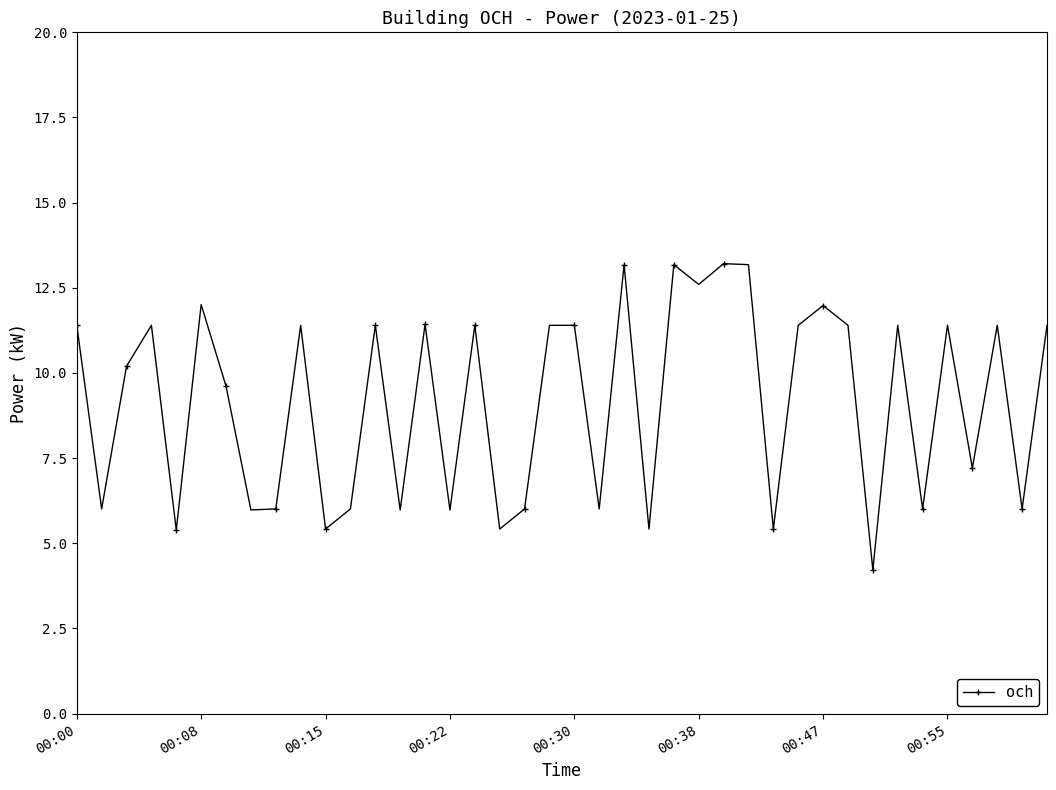

How many interior local valleys (lower than both neighbors) does the data have?

15